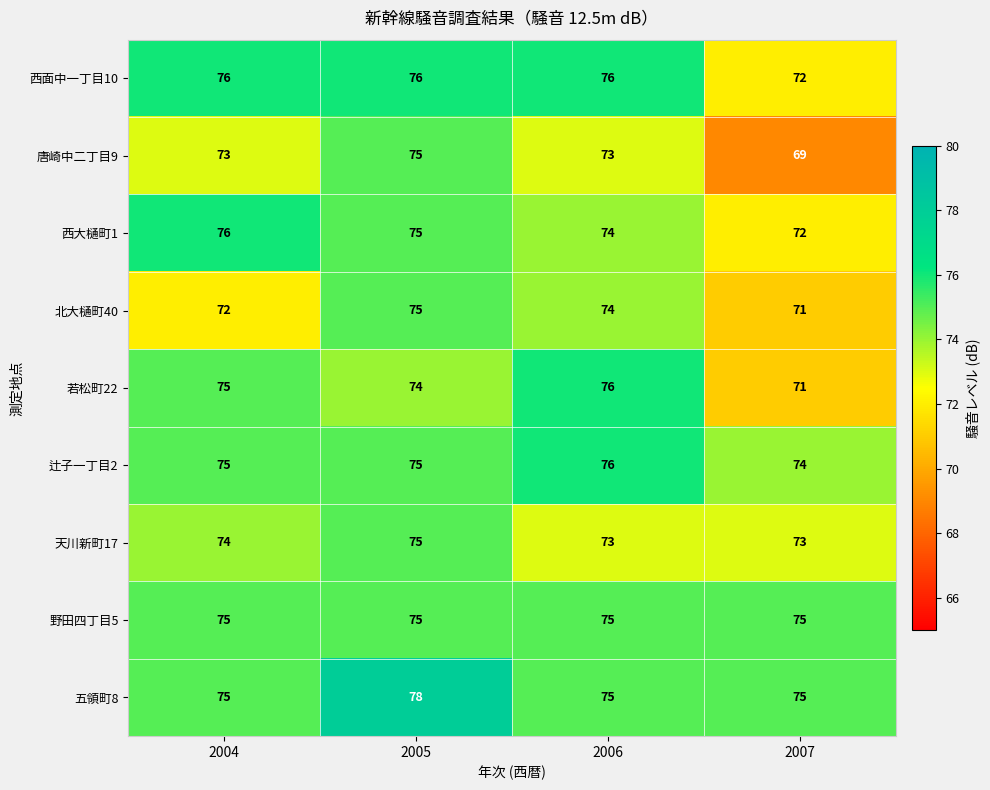

What is the total value across all series at 2007?

652